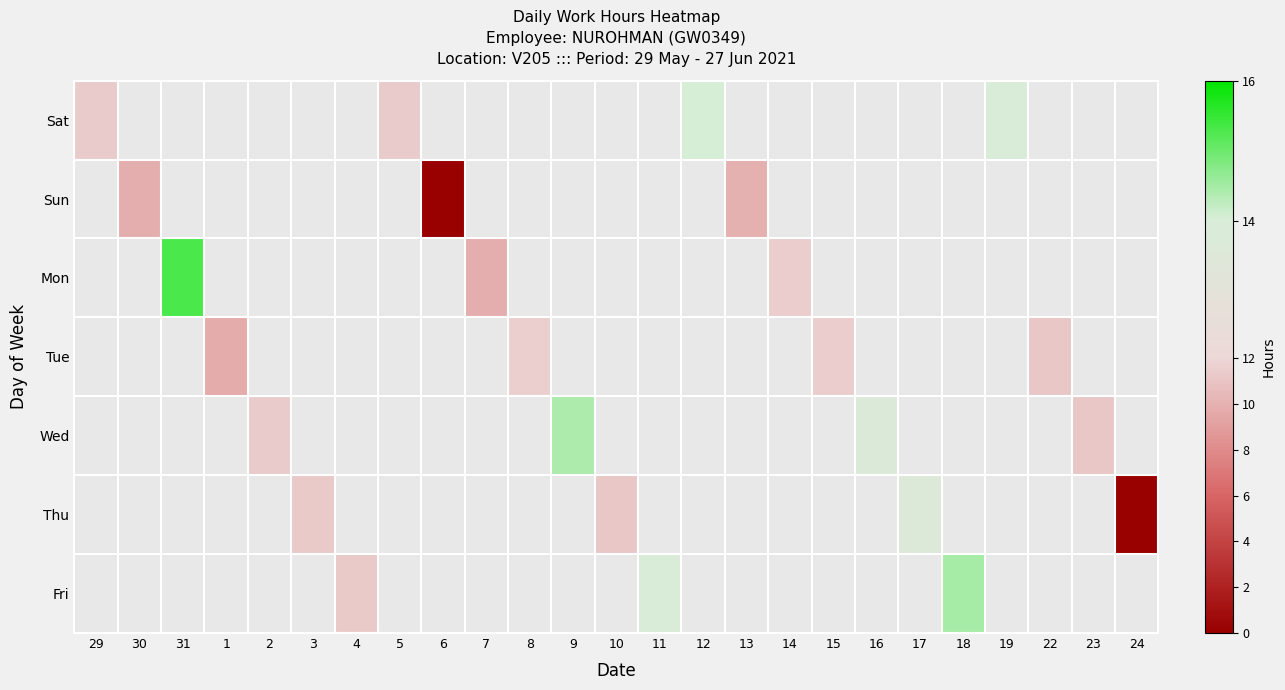

What is the greatest value displayed?

15.3